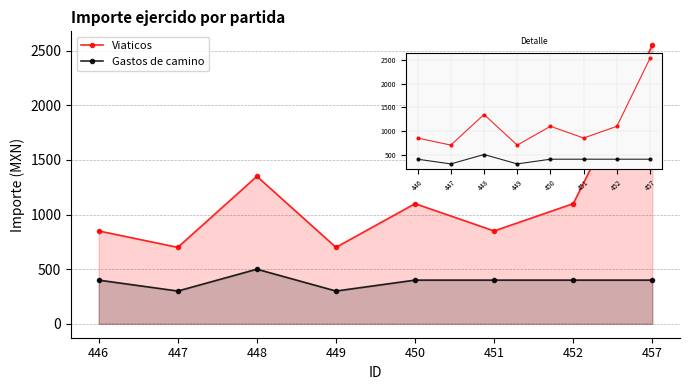

Between 446 and 448, which series saw the biggest shift?

Viaticos